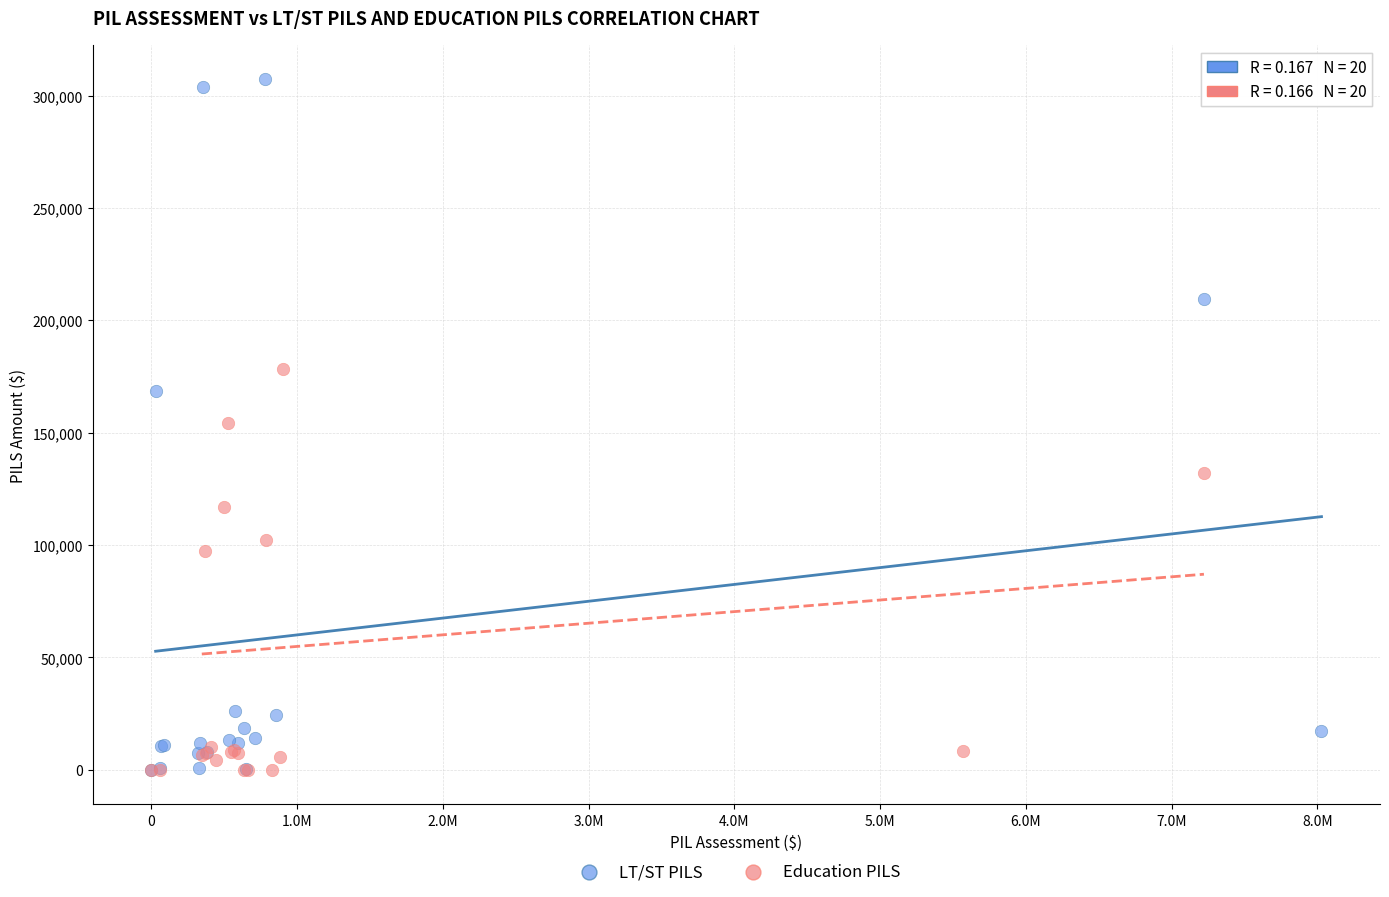

Which series has the largest Y range (max minus min)?

LT/ST PILS